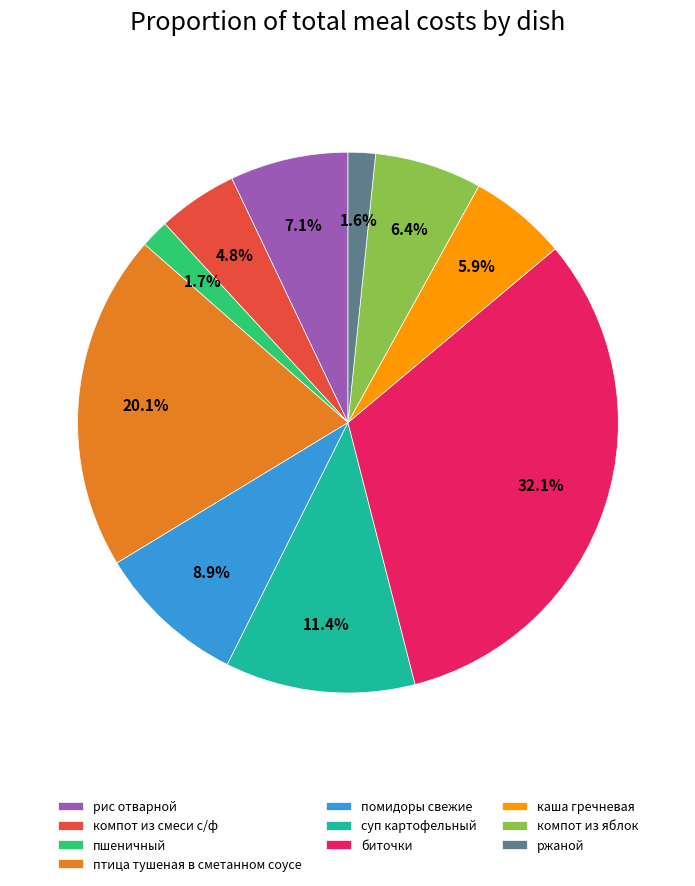

How many segments does this pie chart have?

10